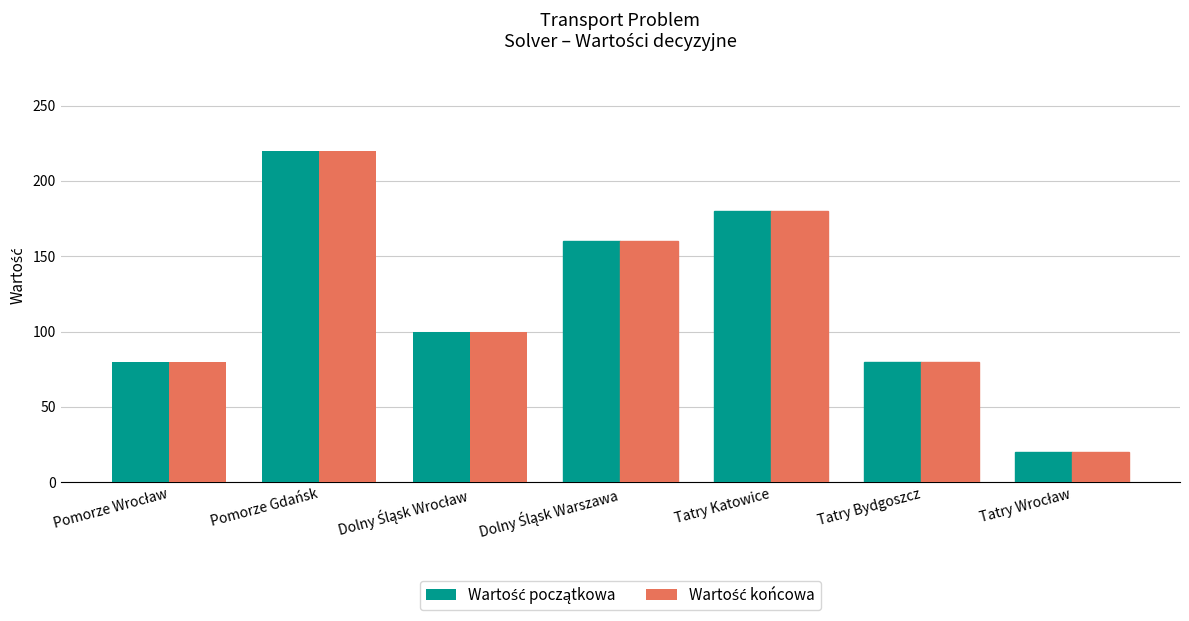

Which category has the highest value across all series?

Pomorze Gdańsk